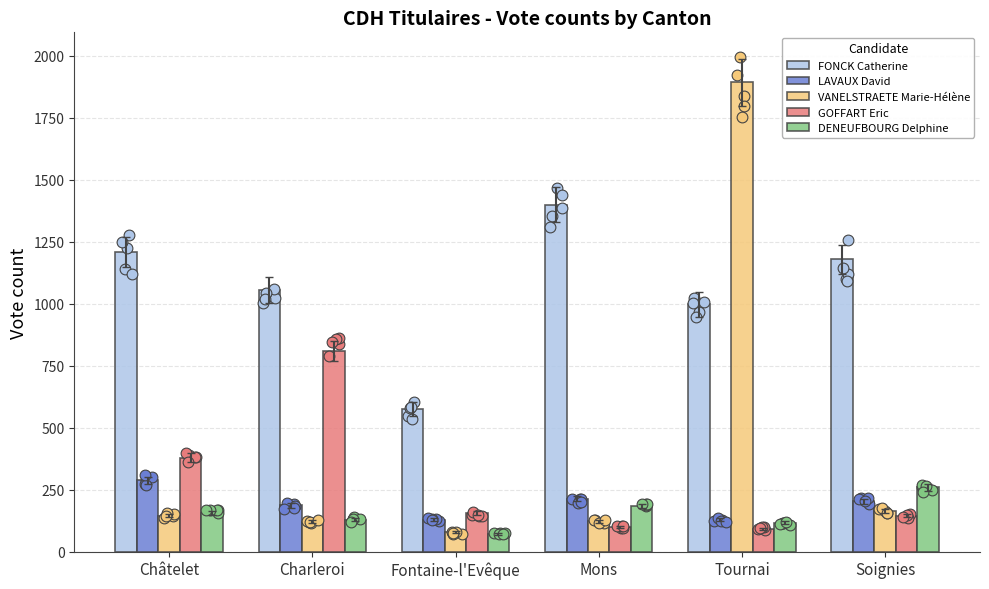

Which series reaches the maximum Y coordinate?

VANELSTRAETE Marie-Hélène